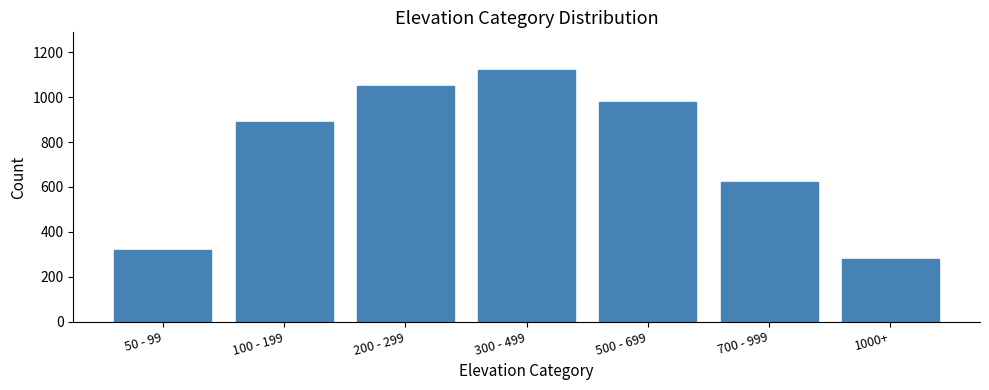

Reading left to right, transcribe all the data shown in this chart.

320	890	1050	1120	980	620	279